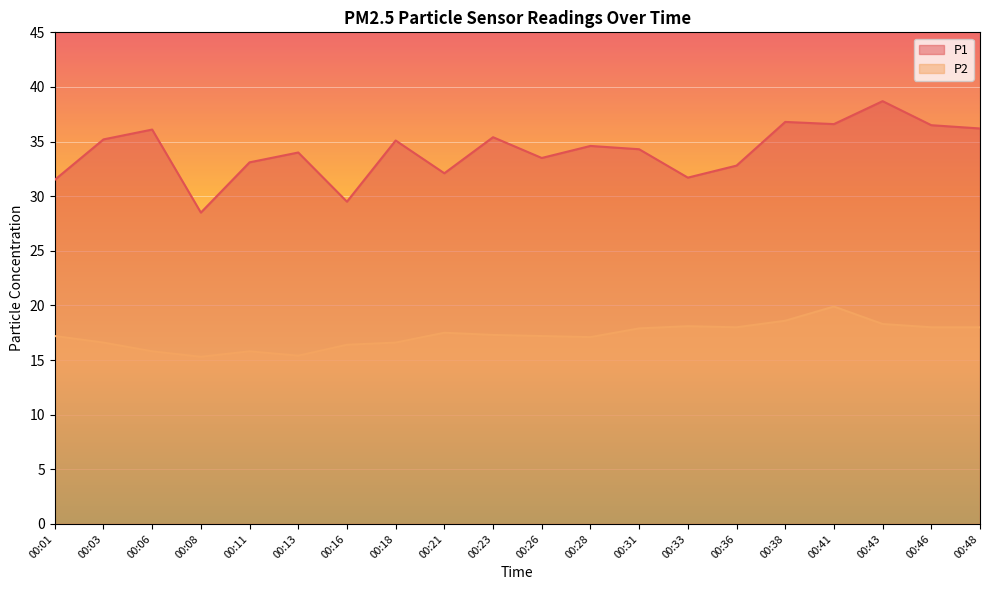

Where is the first local minimum for P2?

00:08